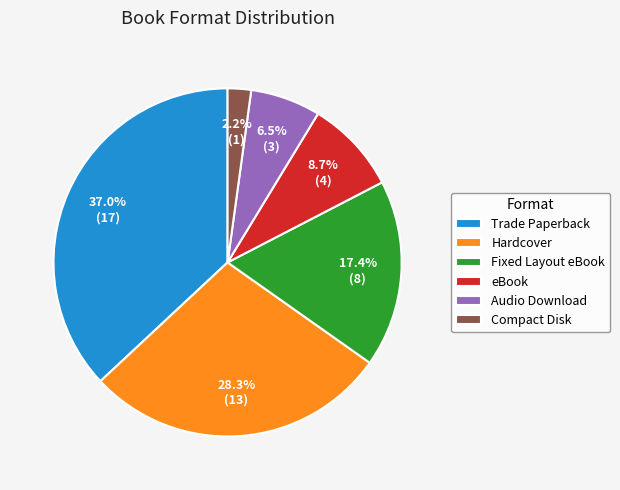

Which has a higher value, Compact Disk or Hardcover?

Hardcover